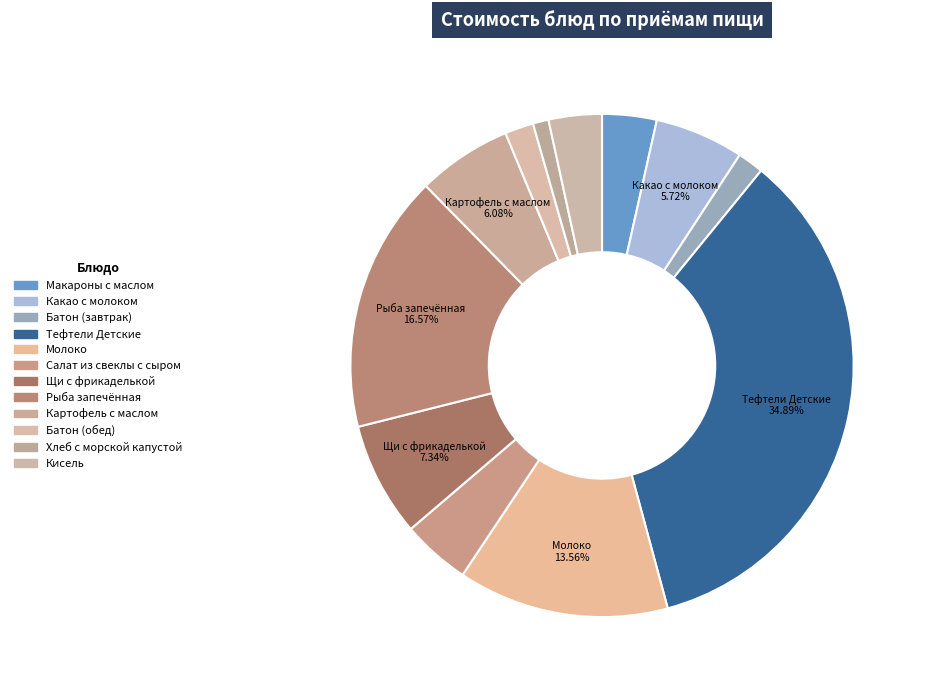

Is there a majority slice in this chart?

No